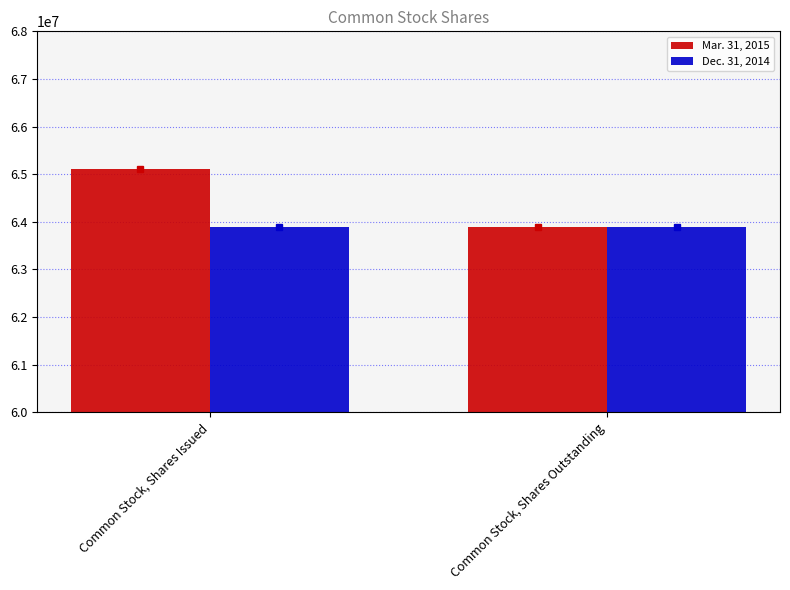

Which series has the largest range (max minus min)?

Mar. 31, 2015